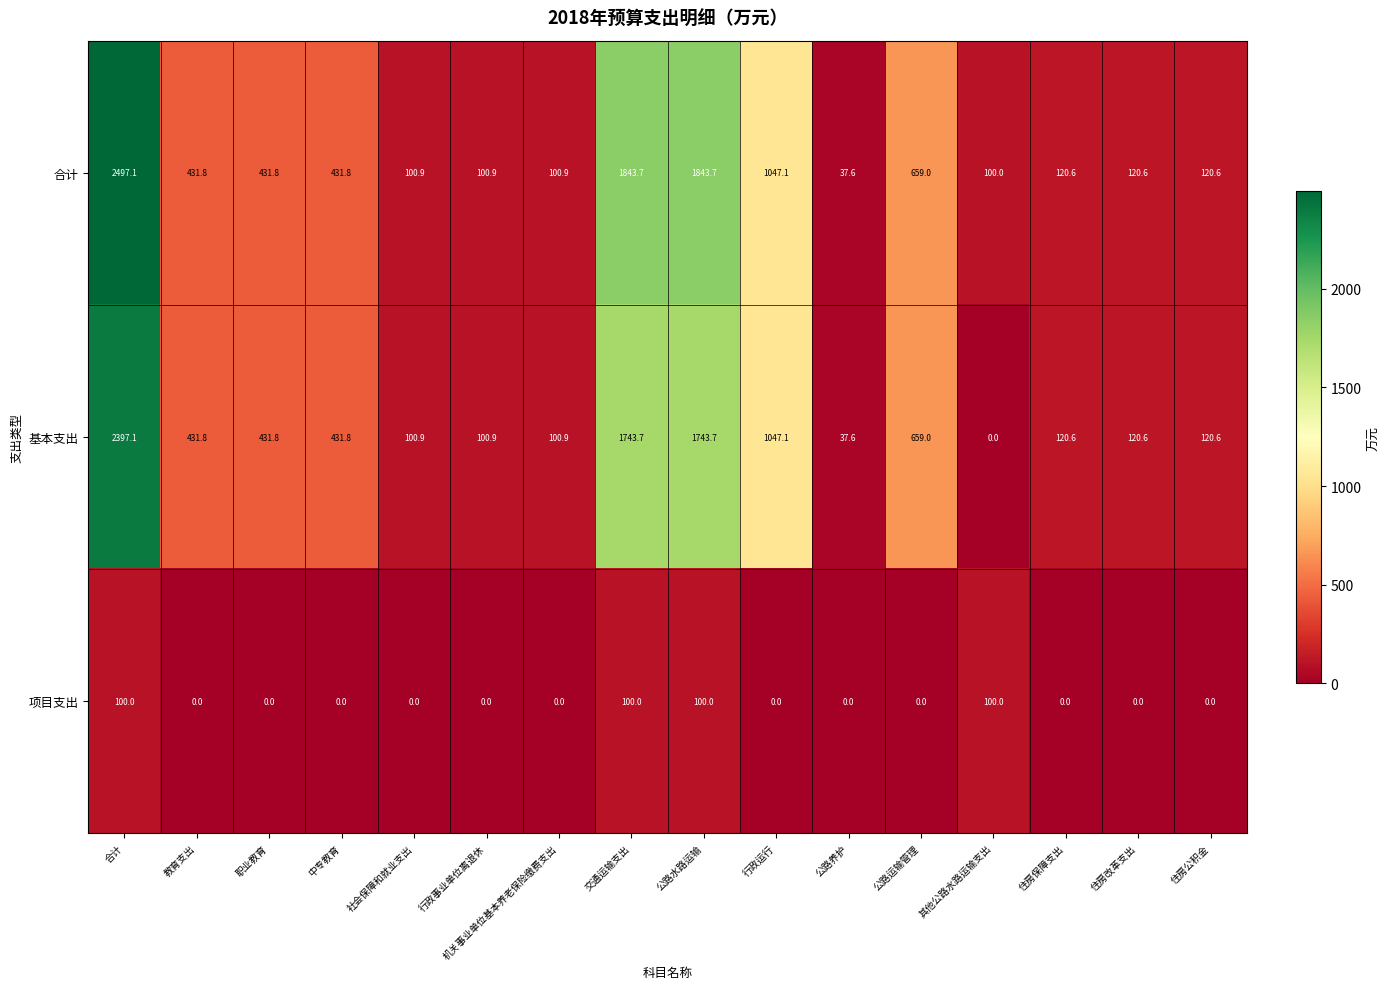

What is the difference between the second highest and minimum values in the 合计 series?

1806.1